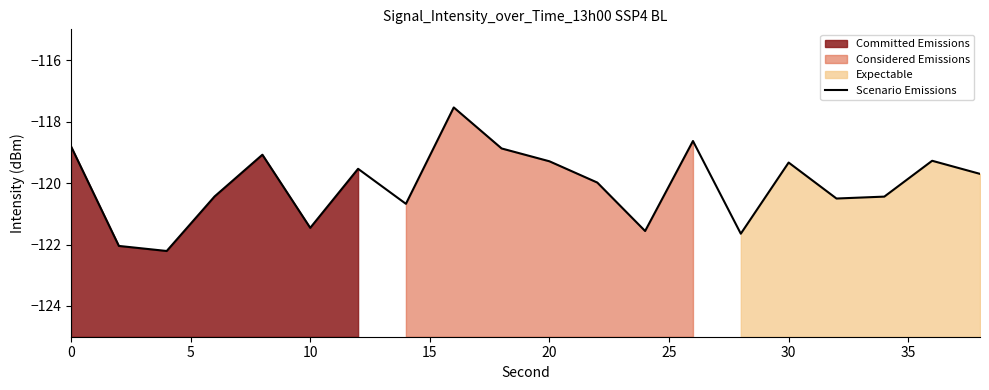

What is the lowest value of the Scenario Emissions series?

-122.2